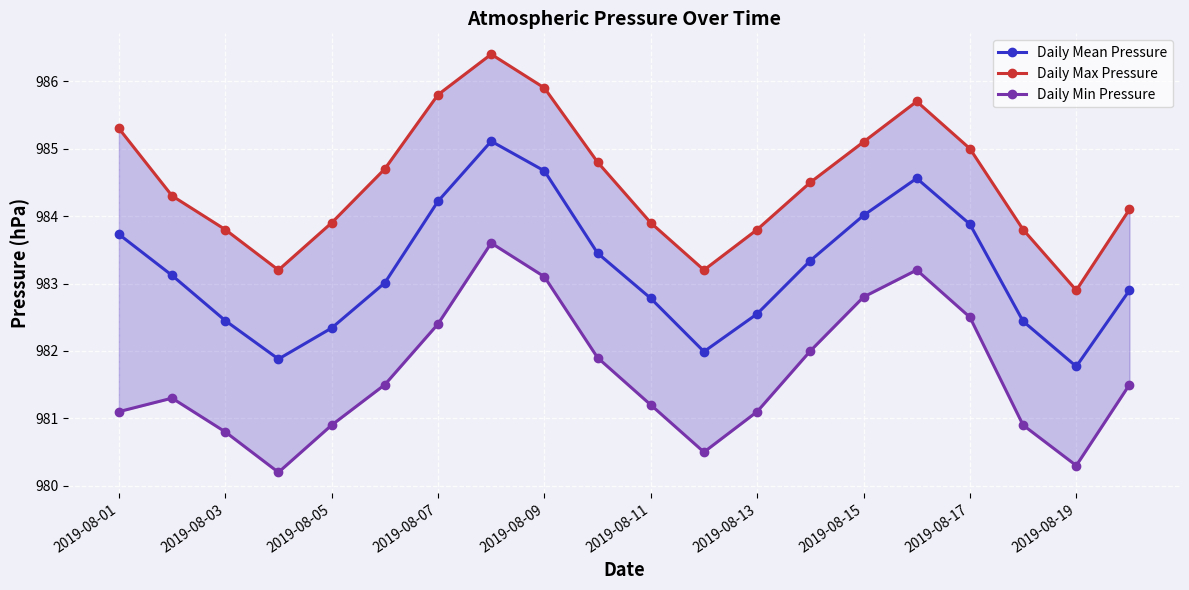

True or false: Daily Mean Pressure has a value of 983.7 at 2019-08-01.

True